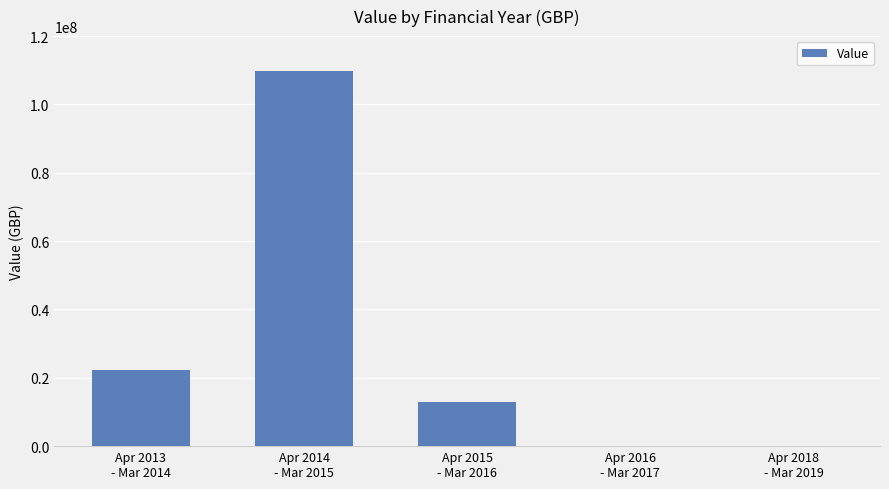

At which category does the chart reach its peak across all series?

Apr 2014
- Mar 2015